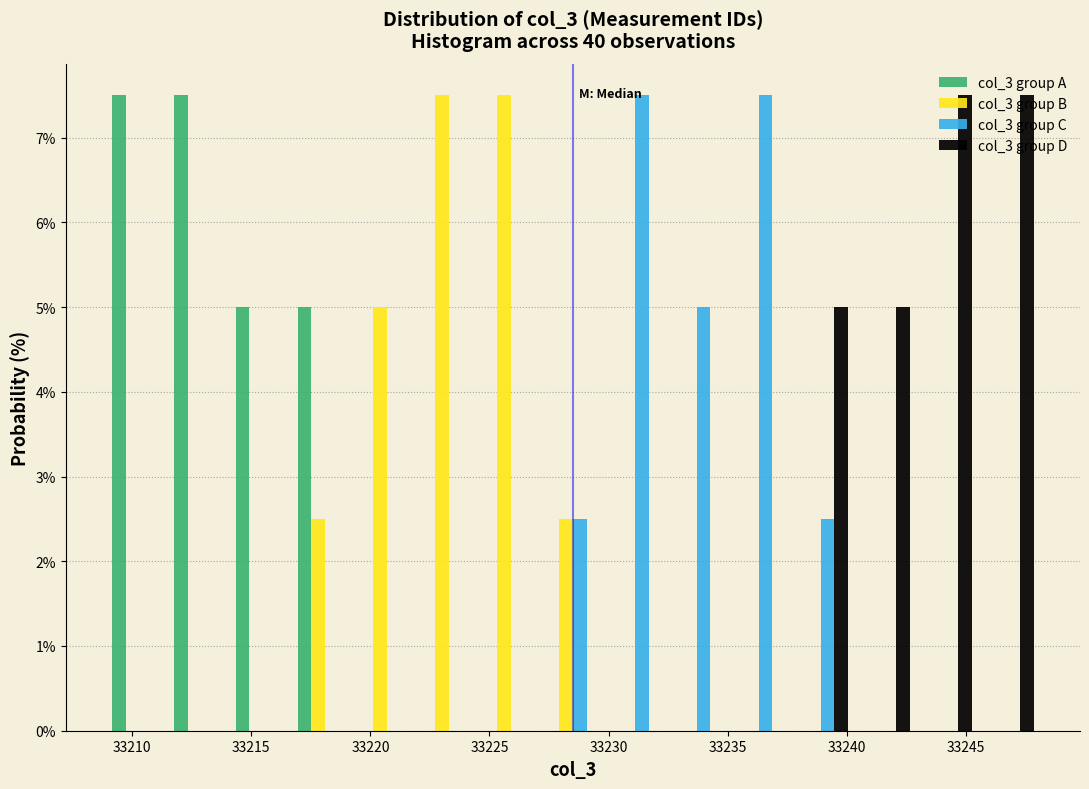

Reading left to right, transcribe this chart: for each range on the x-axis, give the height of each series' bar. Neither the bar edges nor the heights are printed on the chart, so give them approximately, as read against the axes.

33209.0 to 33211.6: col_3 group A=7.5	col_3 group B=0	col_3 group C=0	col_3 group D=0
33211.6 to 33214.2: col_3 group A=7.5	col_3 group B=0	col_3 group C=0	col_3 group D=0
33214.2 to 33216.8: col_3 group A=5.0	col_3 group B=0	col_3 group C=0	col_3 group D=0
33216.8 to 33219.4: col_3 group A=5.0	col_3 group B=2.5	col_3 group C=0	col_3 group D=0
33219.4 to 33222.0: col_3 group A=0	col_3 group B=5.0	col_3 group C=0	col_3 group D=0
33222.0 to 33224.6: col_3 group A=0	col_3 group B=7.5	col_3 group C=0	col_3 group D=0
33224.6 to 33227.2: col_3 group A=0	col_3 group B=7.5	col_3 group C=0	col_3 group D=0
33227.2 to 33229.8: col_3 group A=0	col_3 group B=2.5	col_3 group C=2.5	col_3 group D=0
33229.8 to 33232.4: col_3 group A=0	col_3 group B=0	col_3 group C=7.5	col_3 group D=0
33232.4 to 33235.0: col_3 group A=0	col_3 group B=0	col_3 group C=5.0	col_3 group D=0
33235.0 to 33237.6: col_3 group A=0	col_3 group B=0	col_3 group C=7.5	col_3 group D=0
33237.6 to 33240.2: col_3 group A=0	col_3 group B=0	col_3 group C=2.5	col_3 group D=5.0
33240.2 to 33242.8: col_3 group A=0	col_3 group B=0	col_3 group C=0	col_3 group D=5.0
33242.8 to 33245.4: col_3 group A=0	col_3 group B=0	col_3 group C=0	col_3 group D=7.5
33245.4 to 33248.0: col_3 group A=0	col_3 group B=0	col_3 group C=0	col_3 group D=7.5